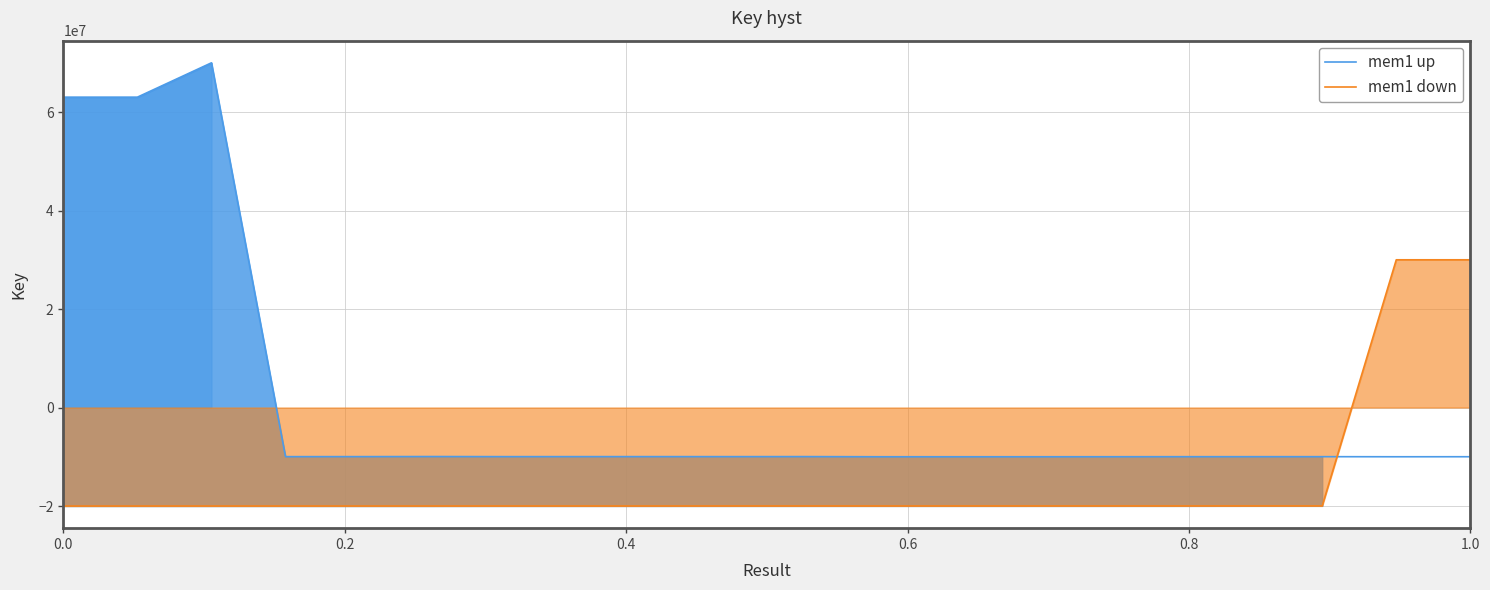

What is the lowest value of the mem1 down series?

-20000000.0